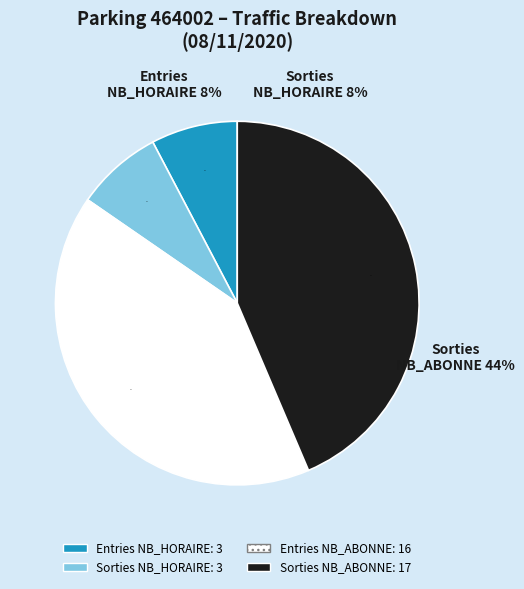

At ENTREES, list the series in order from smallest to largest.

NB_HORAIRE, NB_ABONNE